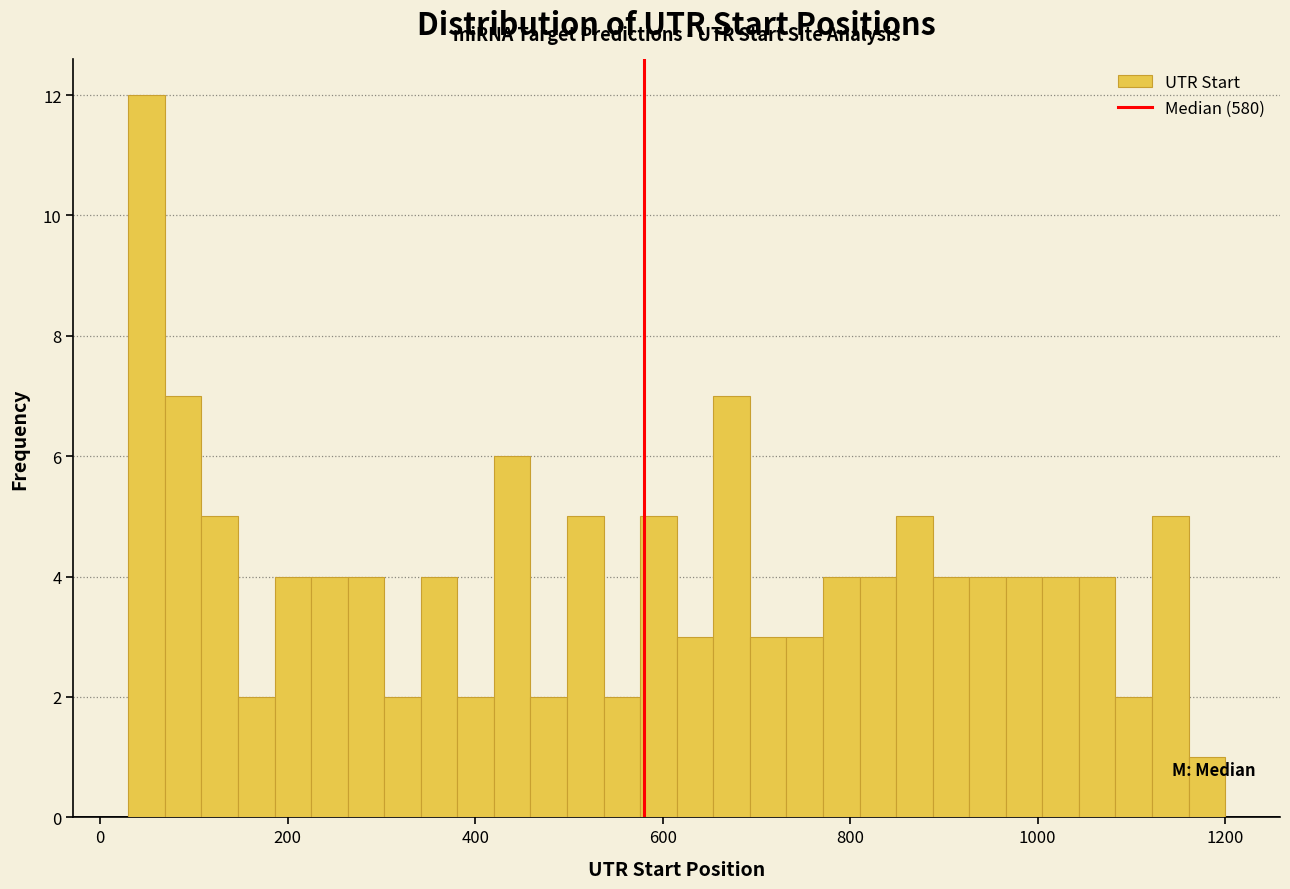

Read against the x-axis, roughly where is the centre of the tallest bar?

40